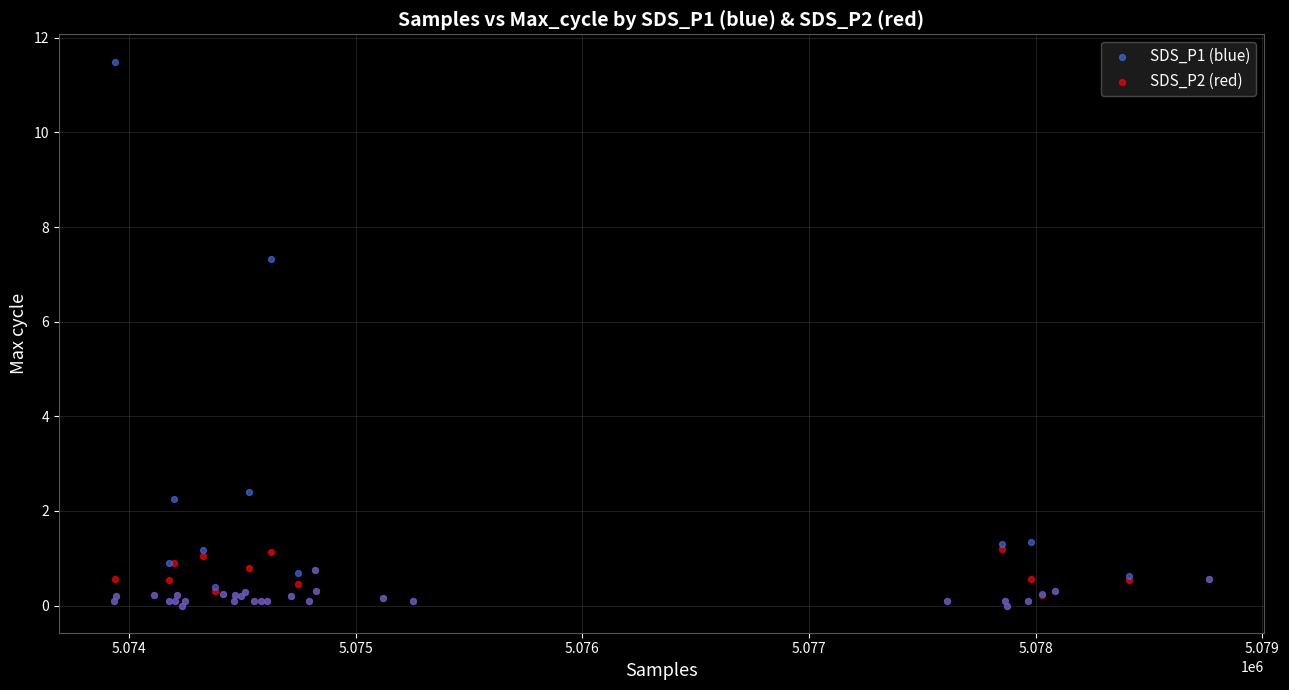

Across all series, what Y value is closest to 5?

7.3